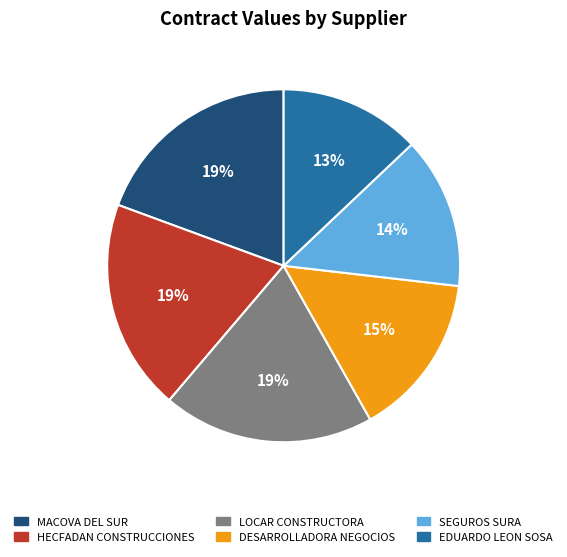

Count the number of slices in the pie.

6